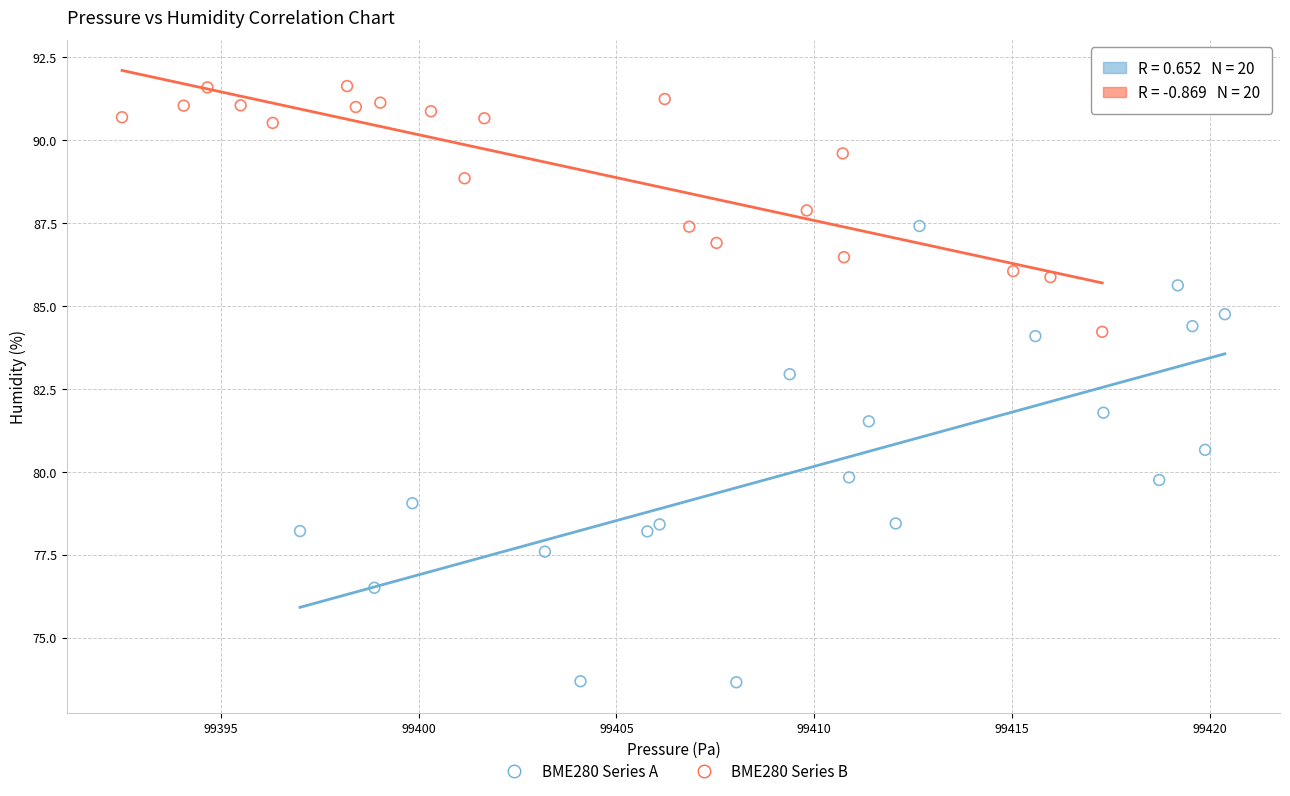

Which series has the largest Y range (max minus min)?

BME280 Series A